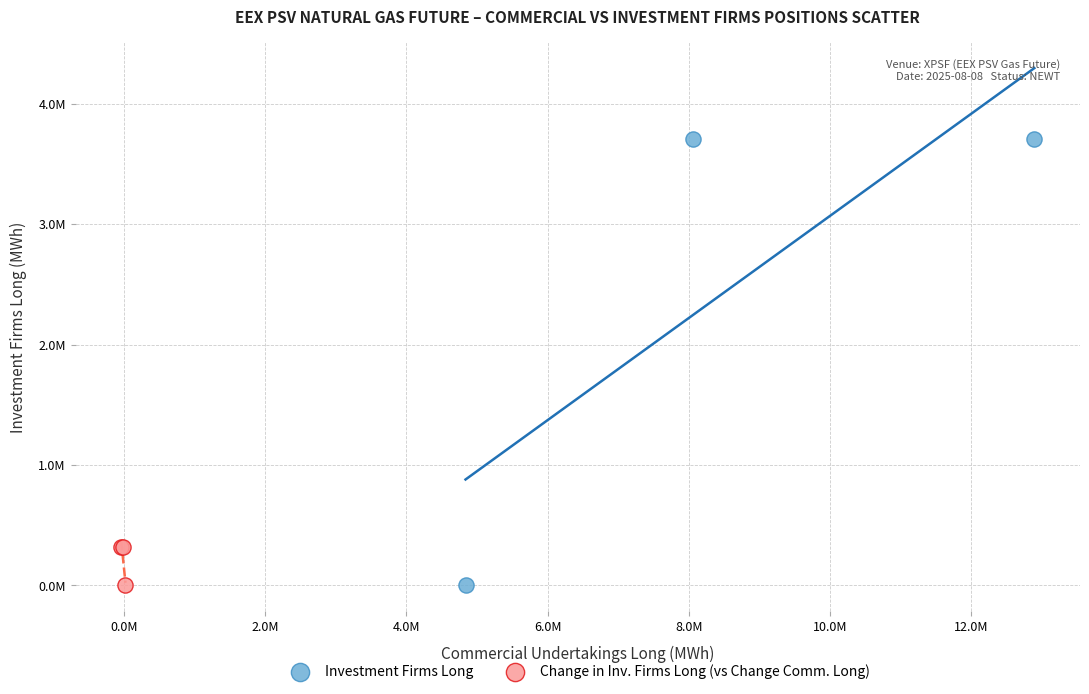

What are all the series names shown in the legend?

Investment Firms Long, Change in Inv. Firms Long (vs Change Comm. Long)